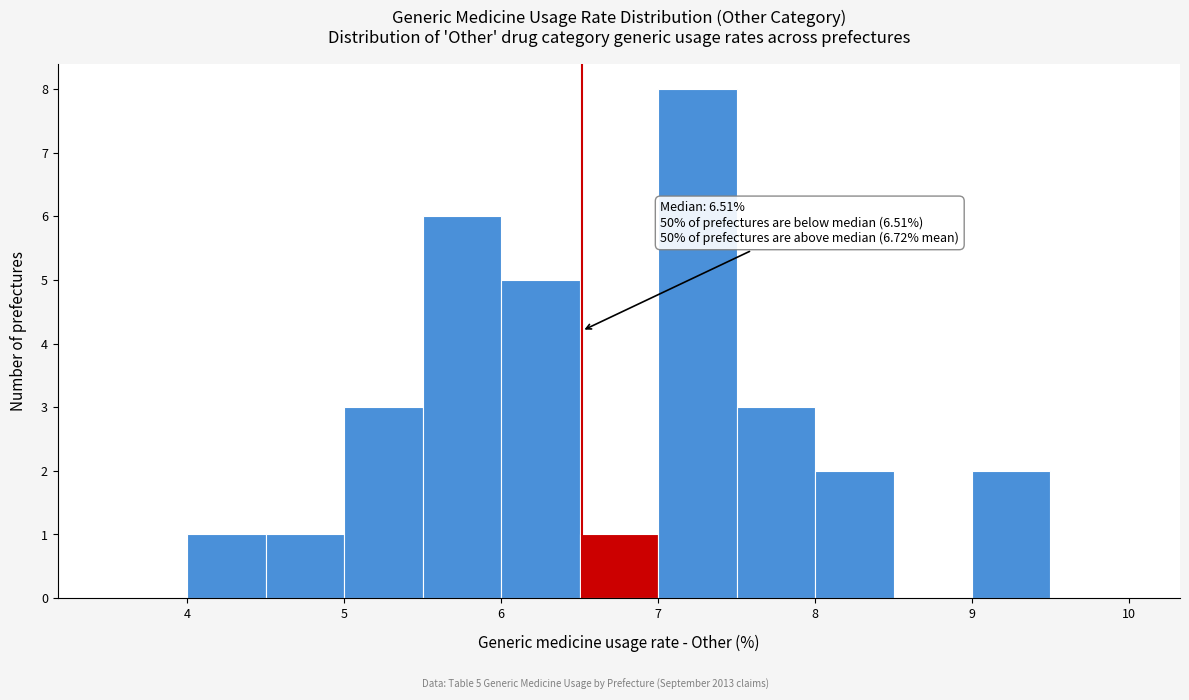

Over which range of the x-axis is the bar tallest?

7.0 to 7.5